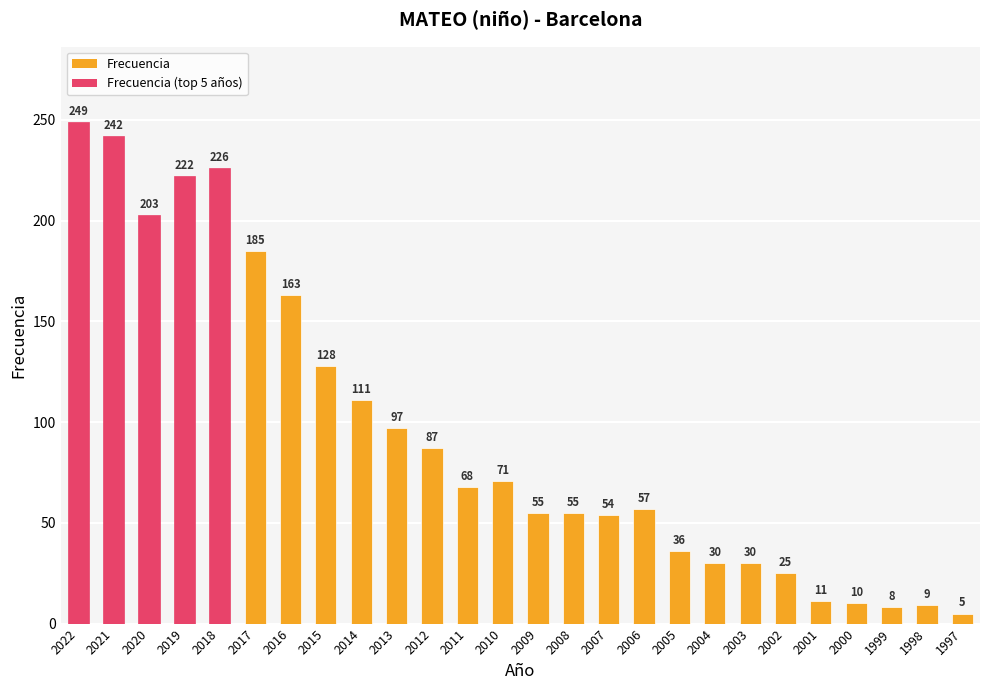

Reading left to right, what are all the values shown in this chart?

249	242	203	222	226	185	163	128	111	97	87	68	71	55	55	54	57	36	30	30	25	11	10	8	9	5